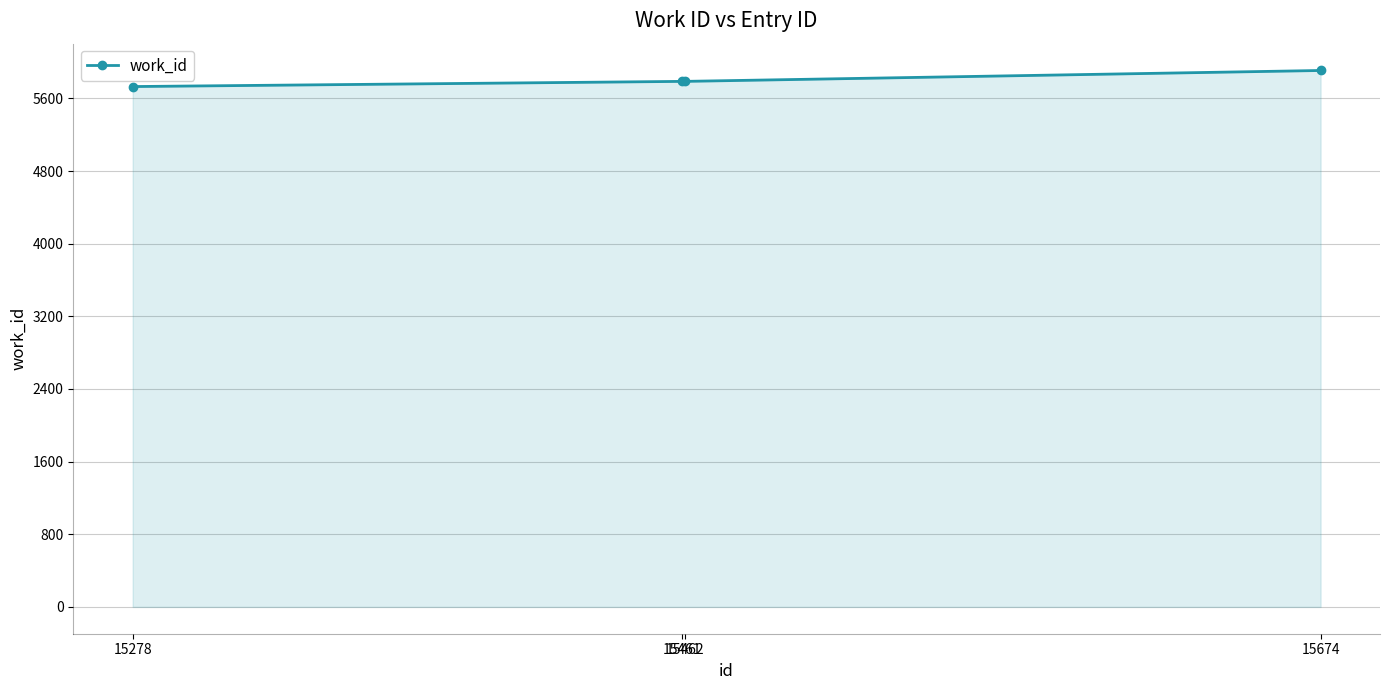

Reading left to right, list all the values displayed in this chart.

5730	5787	5787	5907